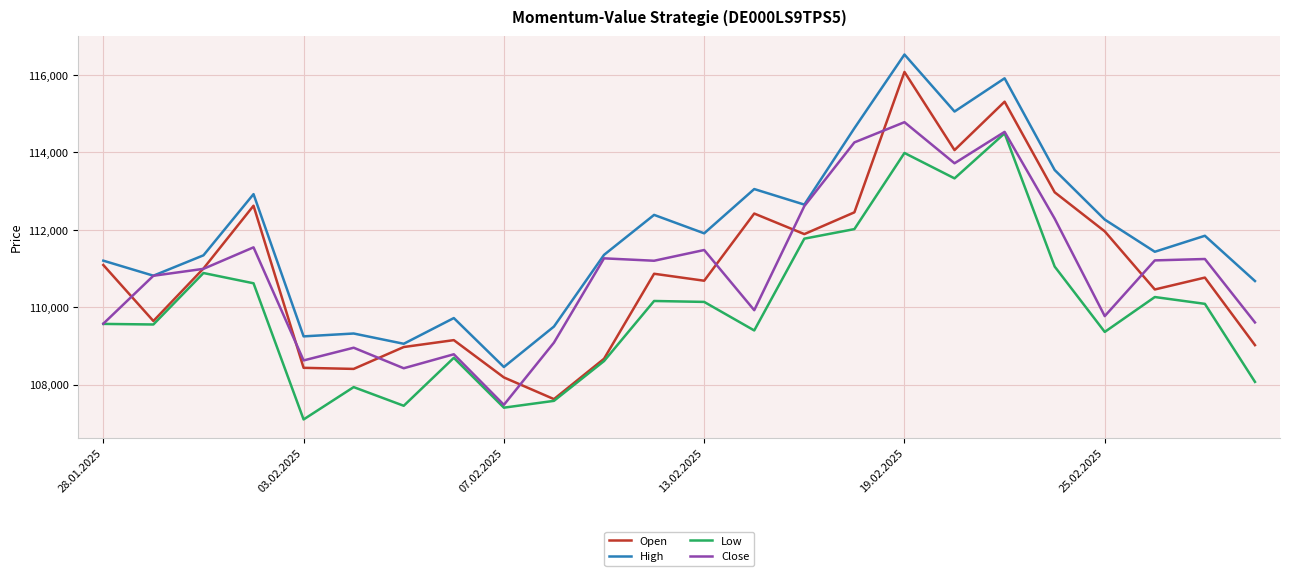

Which series has the largest total across all categories?

High